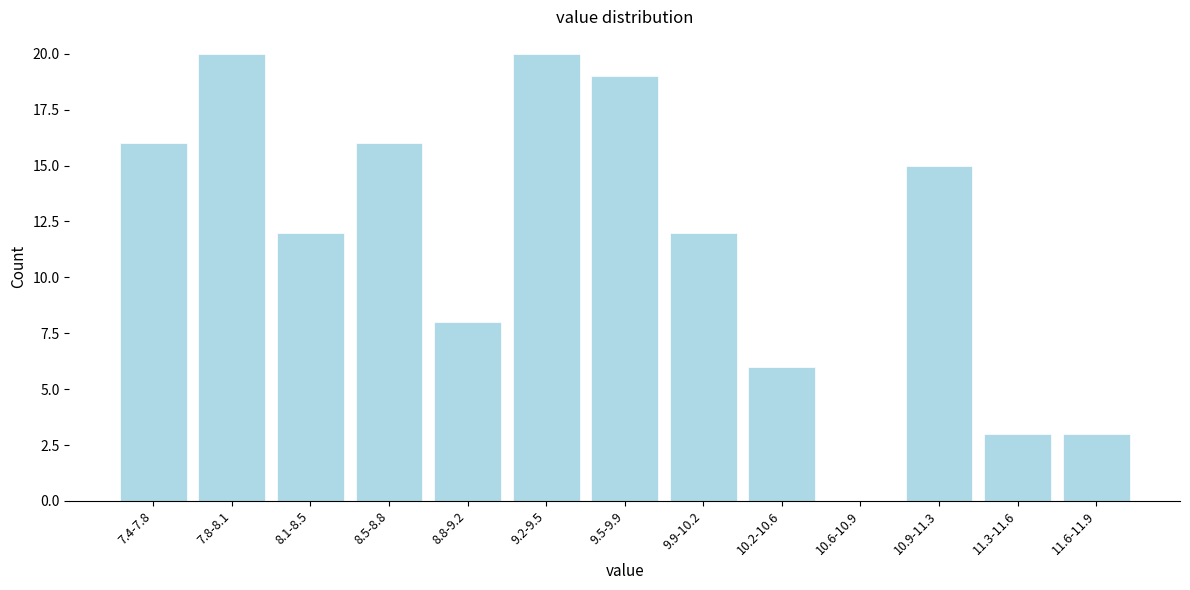

Reading right to left, what are all the values shown in this chart?

11.6-11.9=3	11.3-11.6=3	10.9-11.3=15	10.6-10.9=0	10.2-10.6=6	9.9-10.2=12	9.5-9.9=19	9.2-9.5=20	8.8-9.2=8	8.5-8.8=16	8.1-8.5=12	7.8-8.1=20	7.4-7.8=16